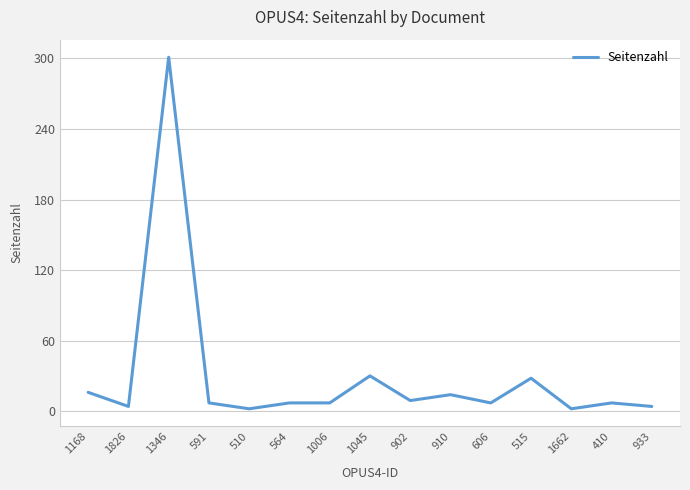

The value at 606 is 7. True or false?

True